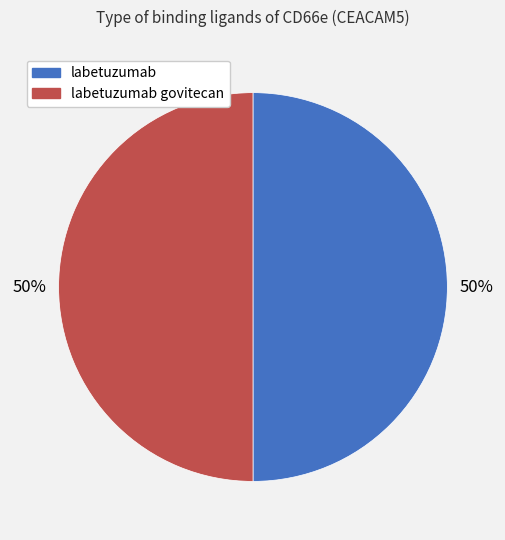

Is the sum of labetuzumab govitecan and labetuzumab greater than half?

Yes